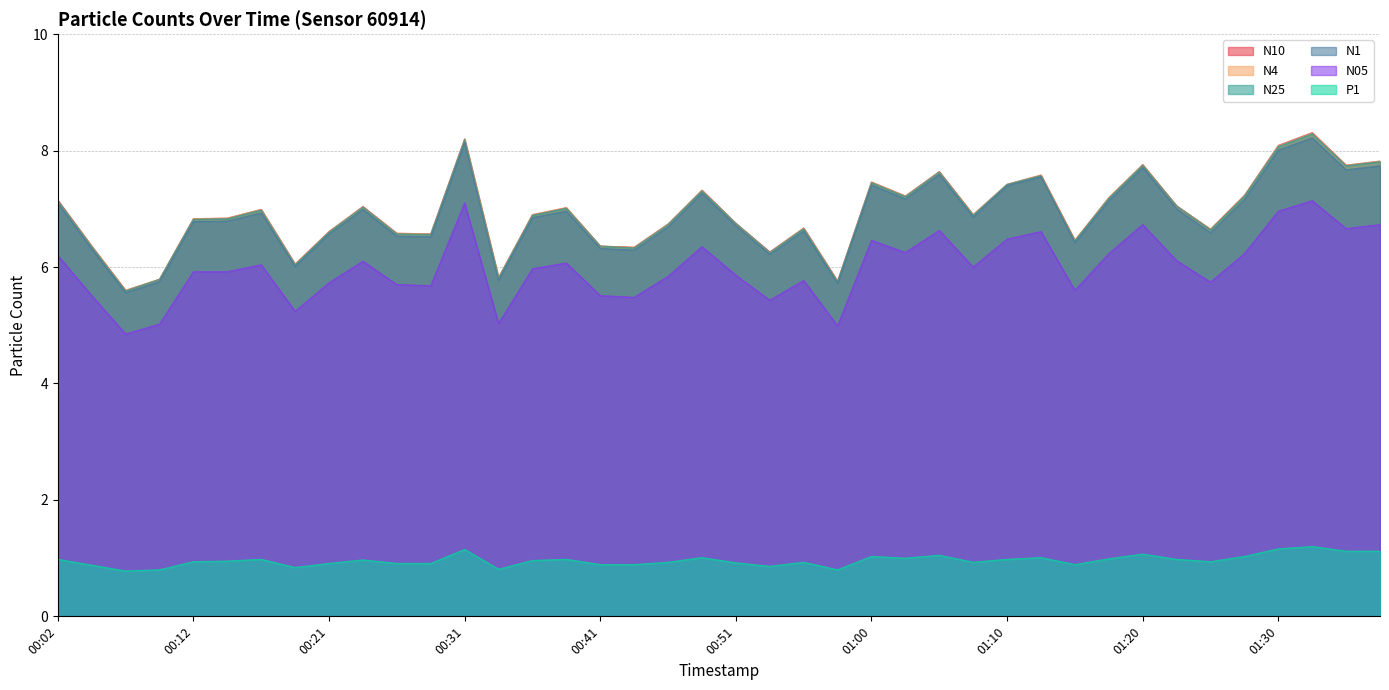

List the labels in order of N1 value, largest first.

01:33, 00:31, 01:30, 01:38, 01:20, 01:35, 01:05, 01:13, 01:00, 01:10, 00:48, 01:03, 01:28, 01:18, 00:02, 01:22, 00:24, 00:38, 00:17, 01:08, 00:36, 00:14, 00:12, 00:51, 00:46, 00:56, 01:25, 00:21, 00:26, 00:29, 01:15, 00:41, 00:04, 00:43, 00:53, 00:19, 00:34, 00:09, 00:58, 00:07